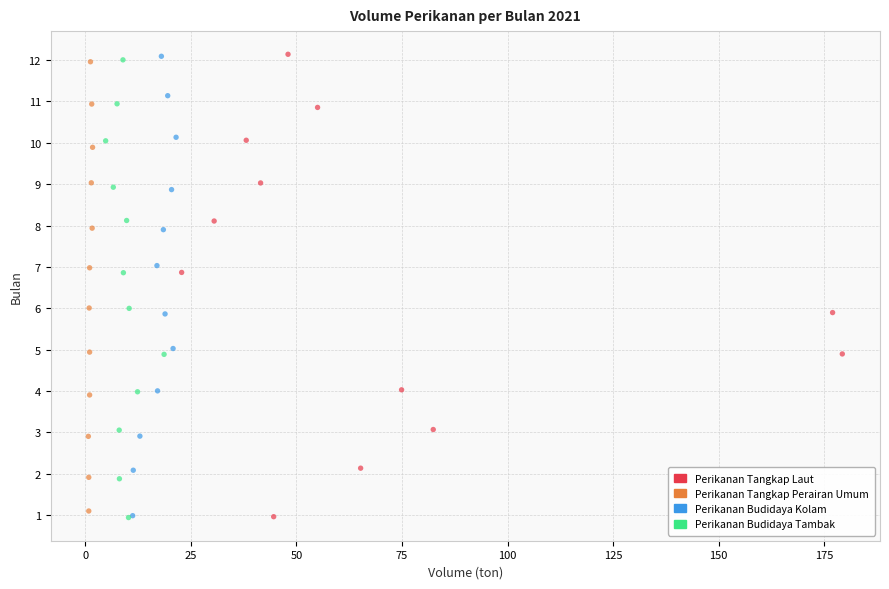

Which series has the widest spread of Y values?

Perikanan Tangkap Laut